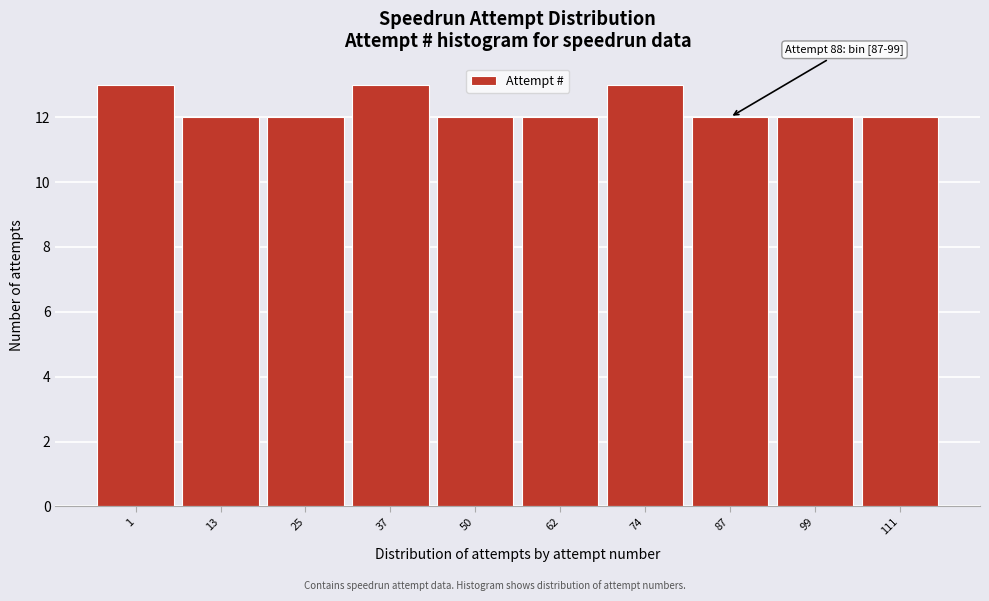

Reading left to right, list all the values displayed in this chart.

13	12	12	13	12	12	13	12	12	12